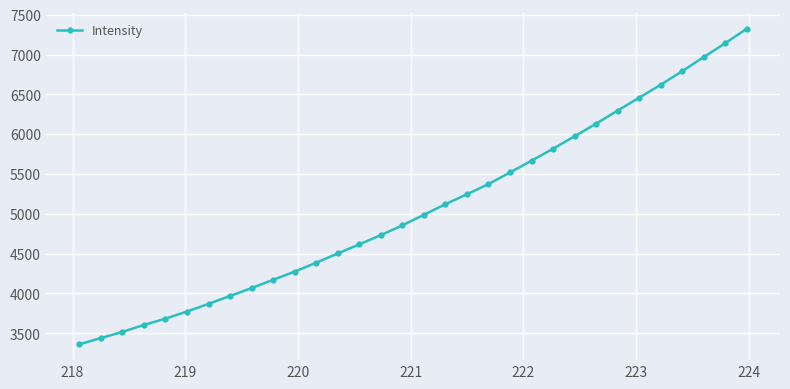

What is the minimum value shown in the chart?

3360.7